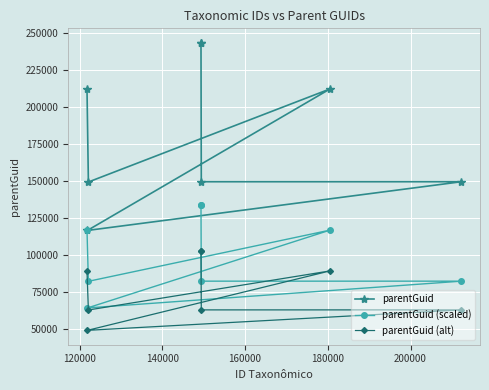

What is the minimum value shown in the chart?

48922.9